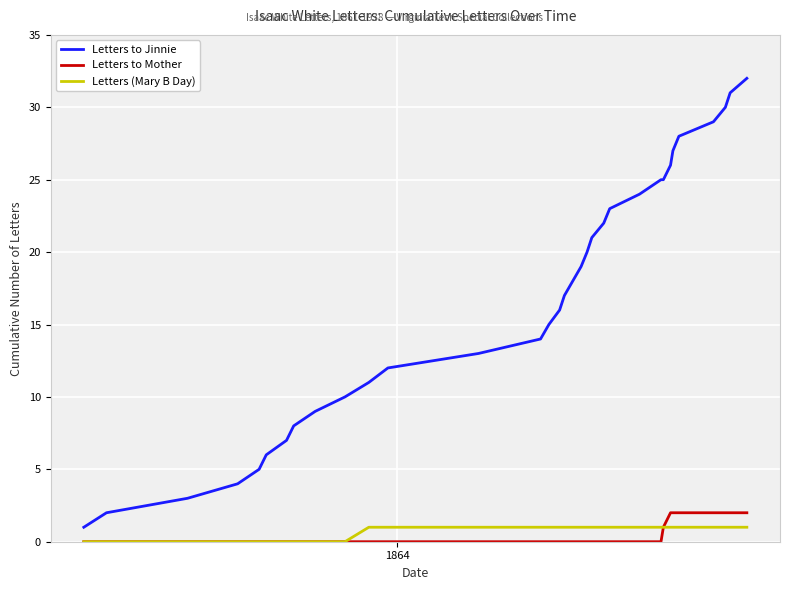

Which series has the largest total across all categories?

Letters to Jinnie